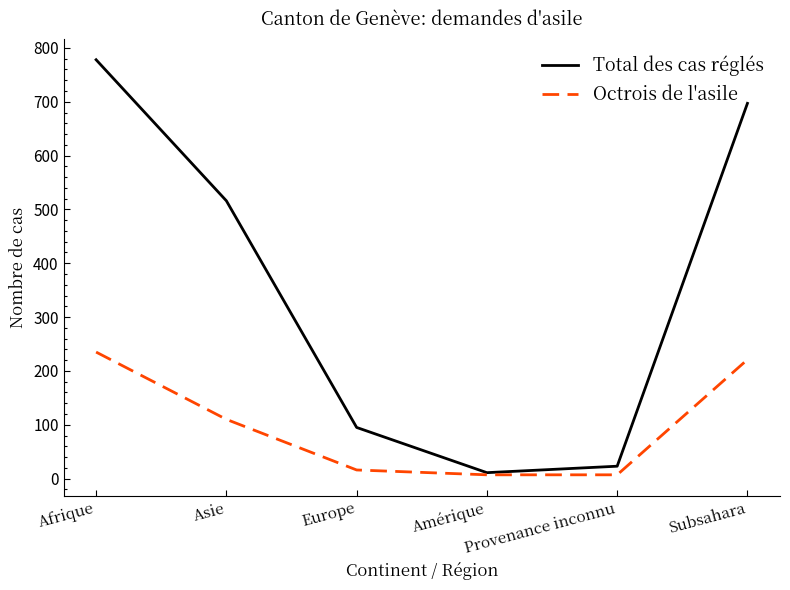

Does the chart display data point markers on the line(s)?

No